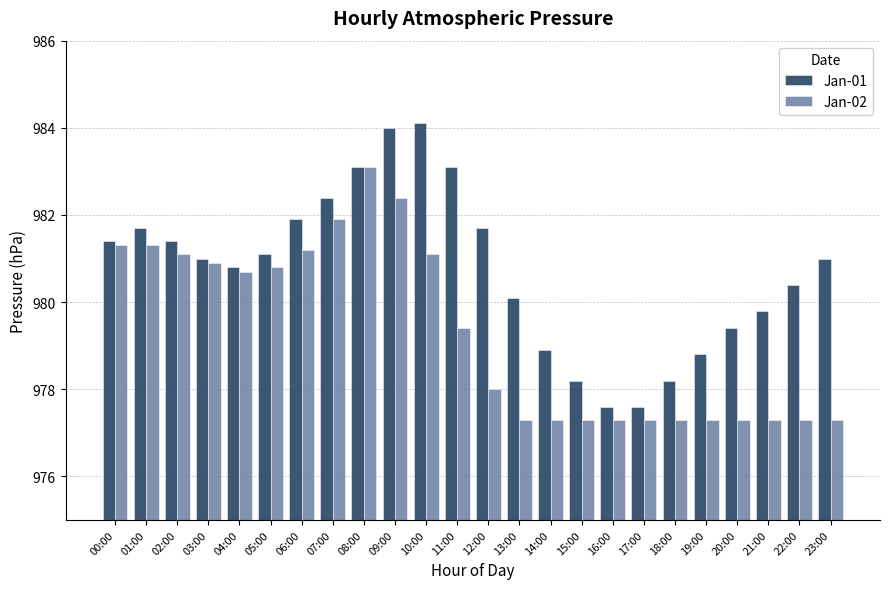

Reading left to right, what are all the values shown in this chart?

Jan-01: 00:00=981.4	01:00=981.7	02:00=981.4	03:00=981.0	04:00=980.8	05:00=981.1	06:00=981.9	07:00=982.4	08:00=983.1	09:00=984.0	10:00=984.1	11:00=983.1	12:00=981.7	13:00=980.1	14:00=978.9	15:00=978.2	16:00=977.6	17:00=977.6	18:00=978.2	19:00=978.8	20:00=979.4	21:00=979.8	22:00=980.4	23:00=981.0
Jan-02: 00:00=981.3	01:00=981.3	02:00=981.1	03:00=980.9	04:00=980.7	05:00=980.8	06:00=981.2	07:00=981.9	08:00=983.1	09:00=982.4	10:00=981.1	11:00=979.4	12:00=978.0	13:00=977.3	14:00=977.3	15:00=977.3	16:00=977.3	17:00=977.3	18:00=977.3	19:00=977.3	20:00=977.3	21:00=977.3	22:00=977.3	23:00=977.3